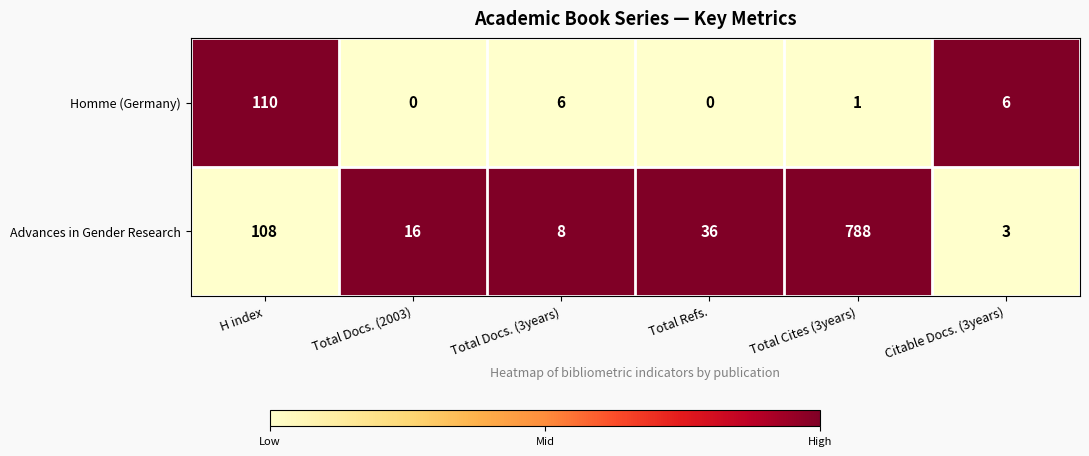

Is it true that Advances in Gender Research equals 16 at Total Docs. (2003)?

True